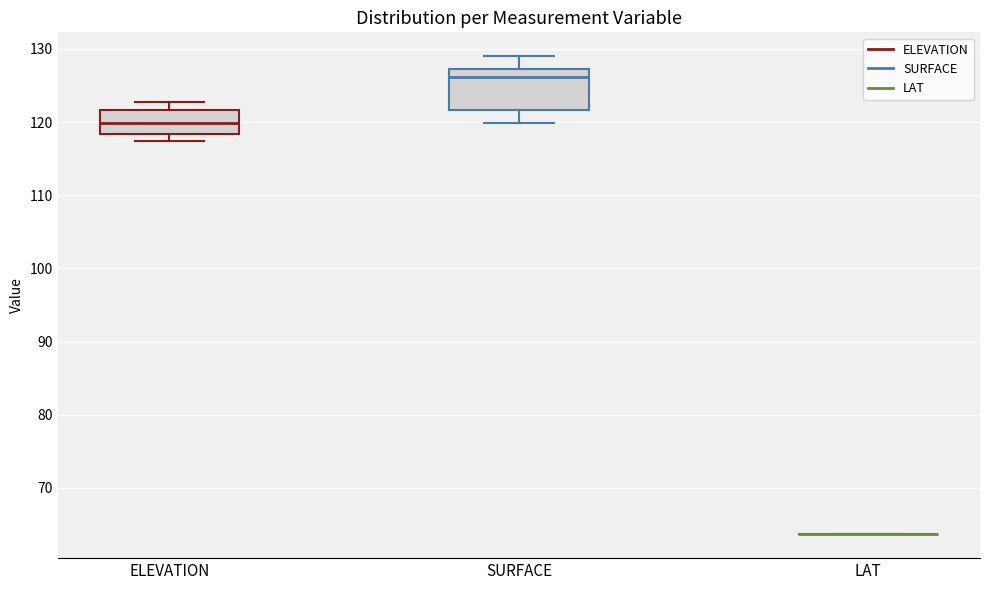

Reading left to right, read every box against the y-axis: the position of its median line, the range the box covers, and the ends of its whiskers. The values are not printed on the chart, so give them approximately, as read against the axis.

ELEVATION: median 120, box 118 to 122, whiskers 117 to 123
SURFACE: median 126, box 122 to 127, whiskers 120 to 129
LAT: box collapsed to a line at 64, whiskers 64 to 64